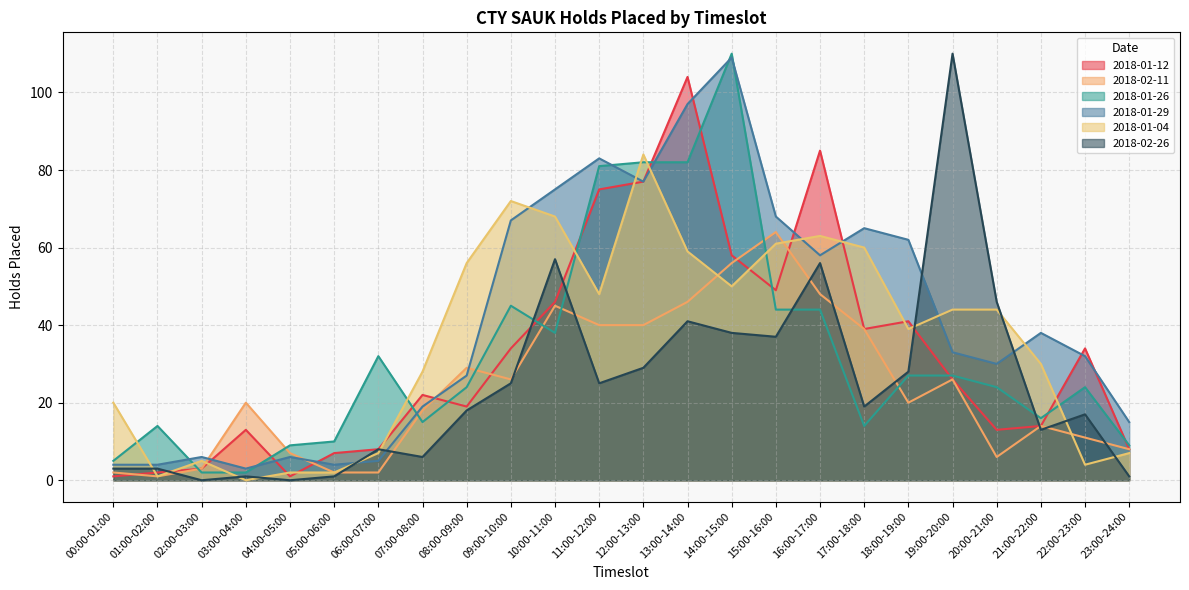

The 2018-01-29 series shows 1 at 01:00-02:00. True or false?

False